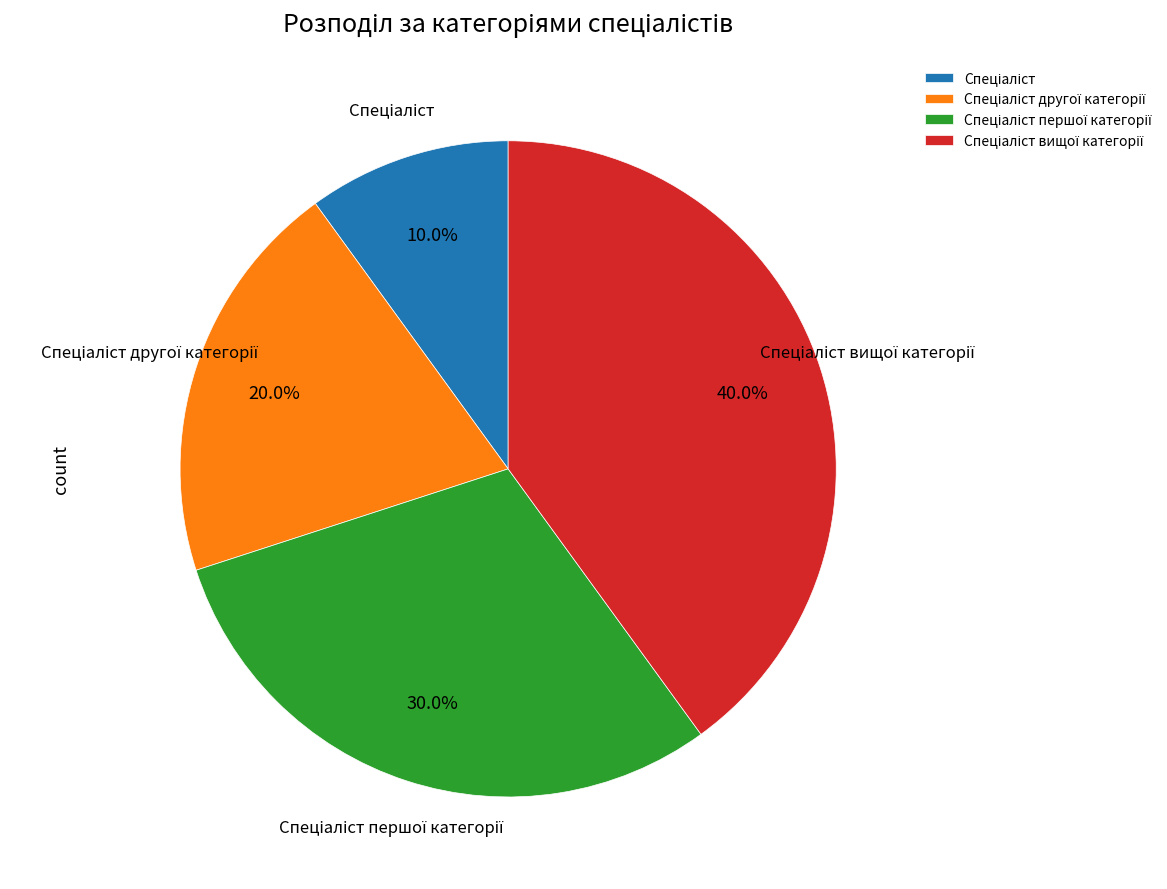

How many segments does this pie chart have?

4